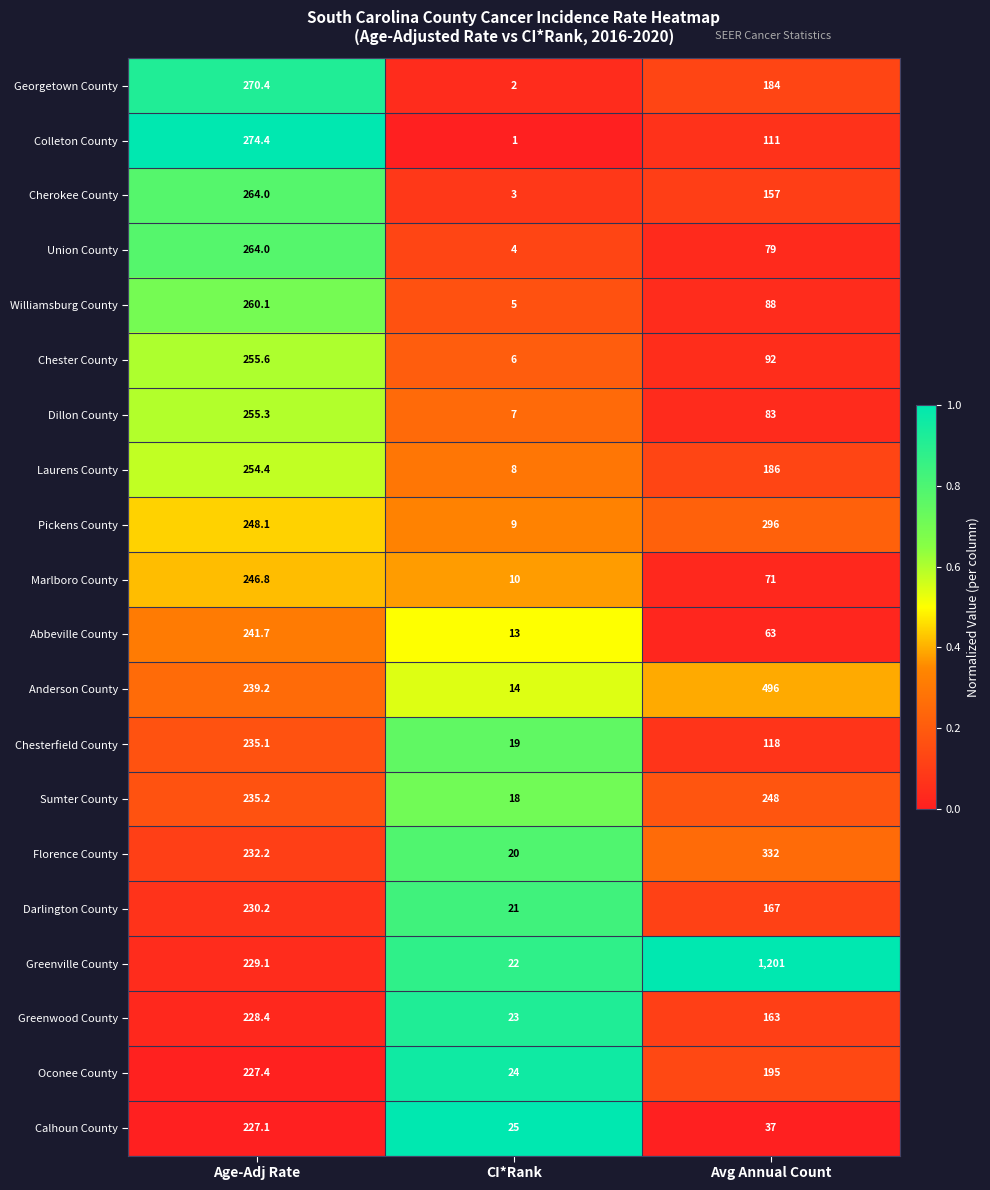

The value of Oconee County at CI*Rank is 31.6. True or false?

False